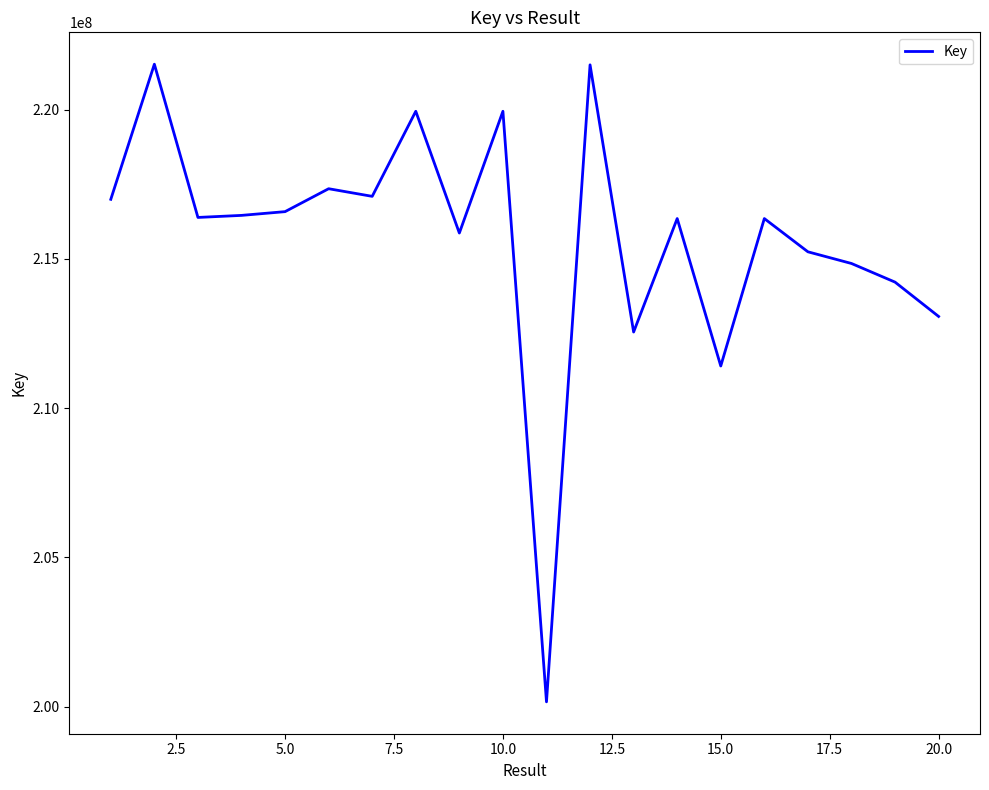

What is the greatest value displayed?

221525140